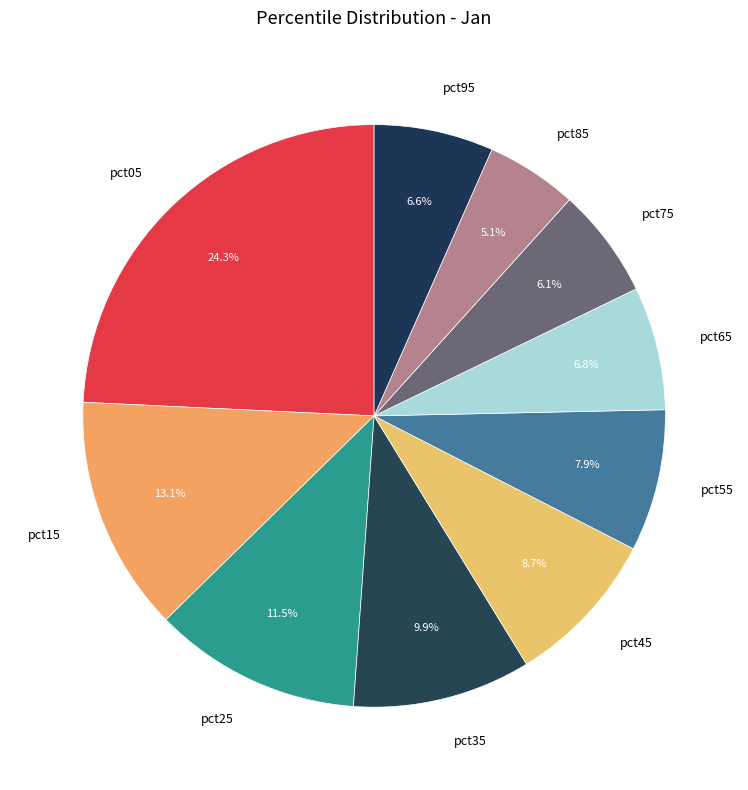

Which slice is the largest?

pct05